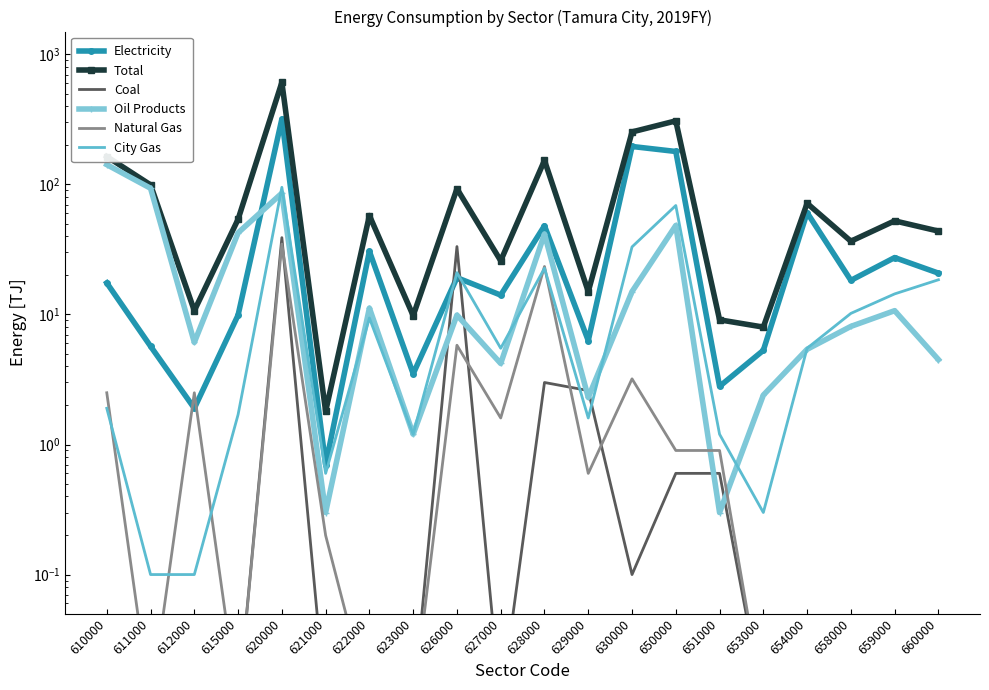

What is the value of the Electricity point at the 6th from the left?

0.7